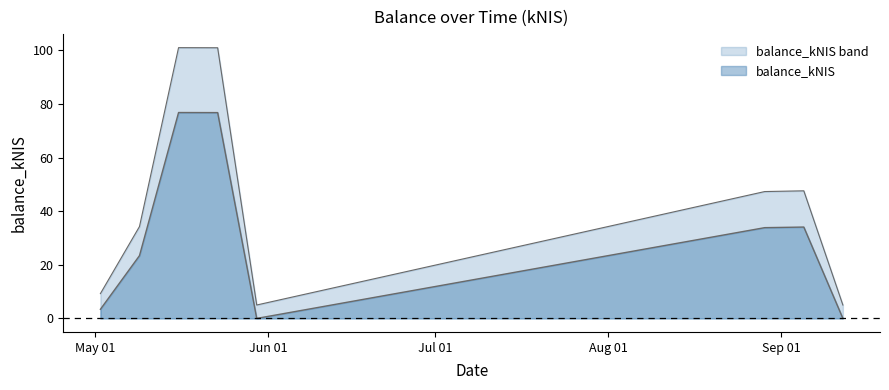

How many points are lower than both their immediate neighbors (excluding endpoints)?

1